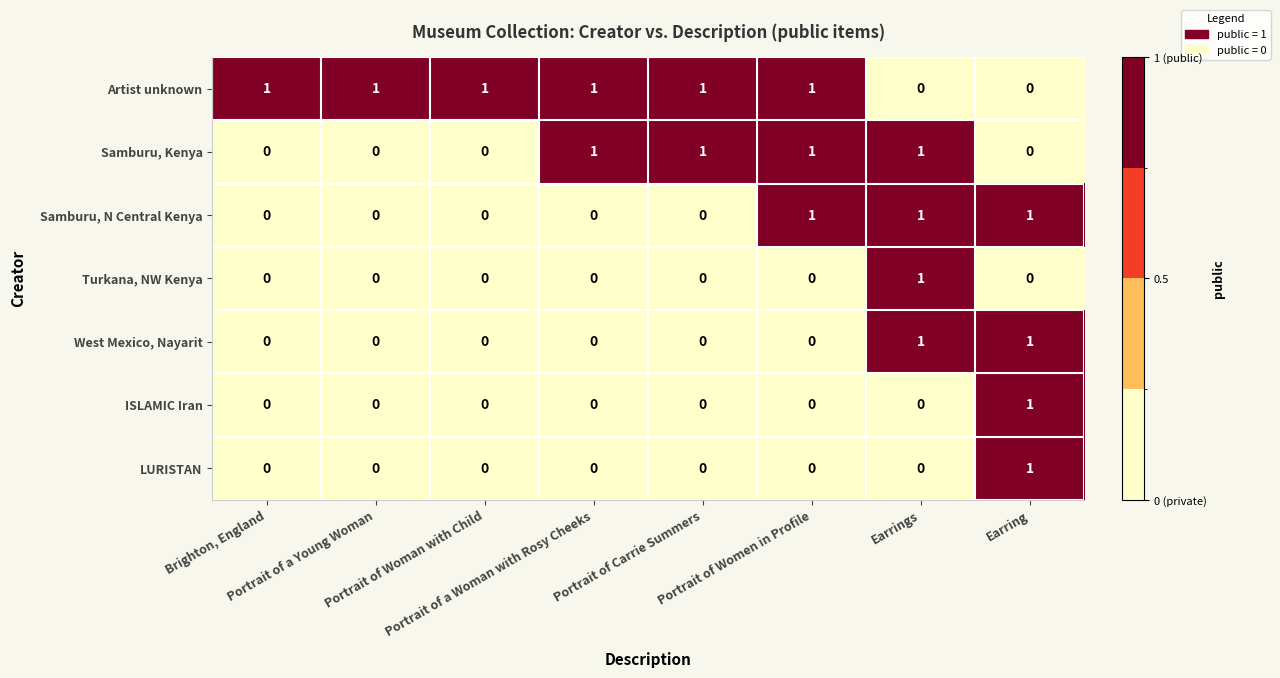

How many ISLAMIC Iran values are between 0 and 1?

8